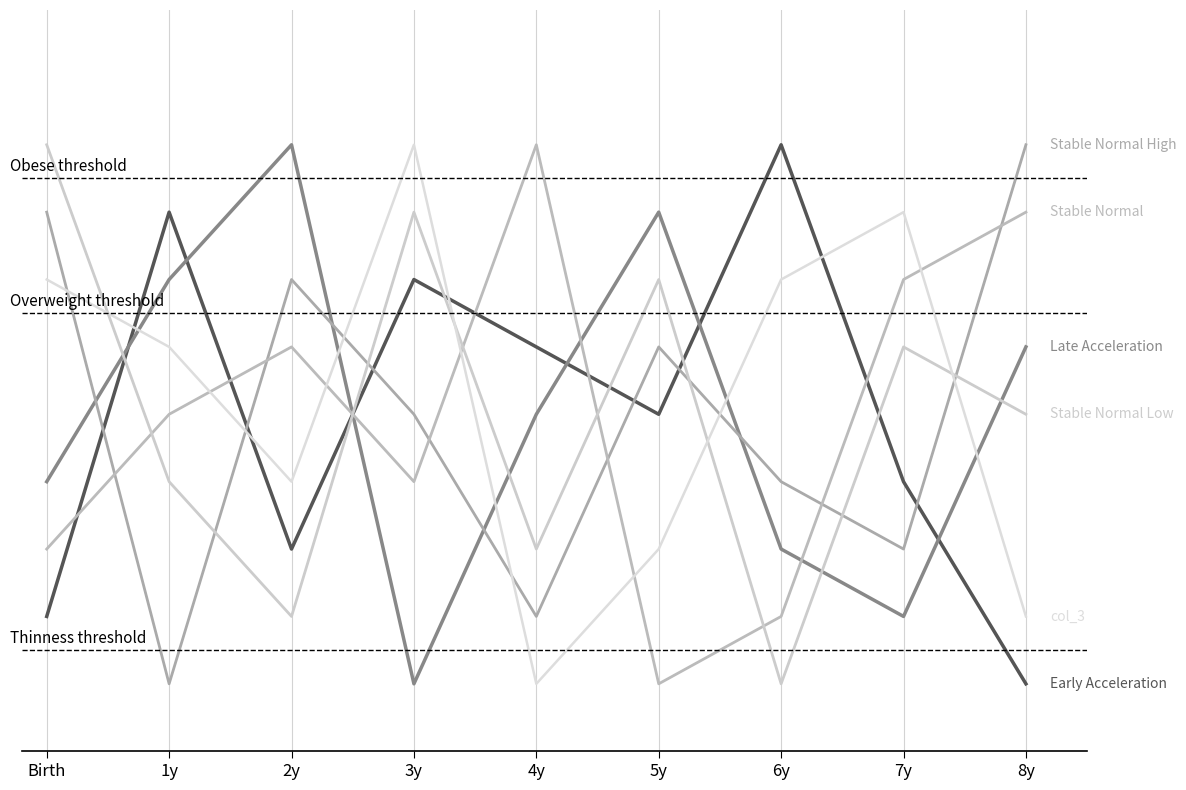

Does the chart have visible grid lines?

Yes